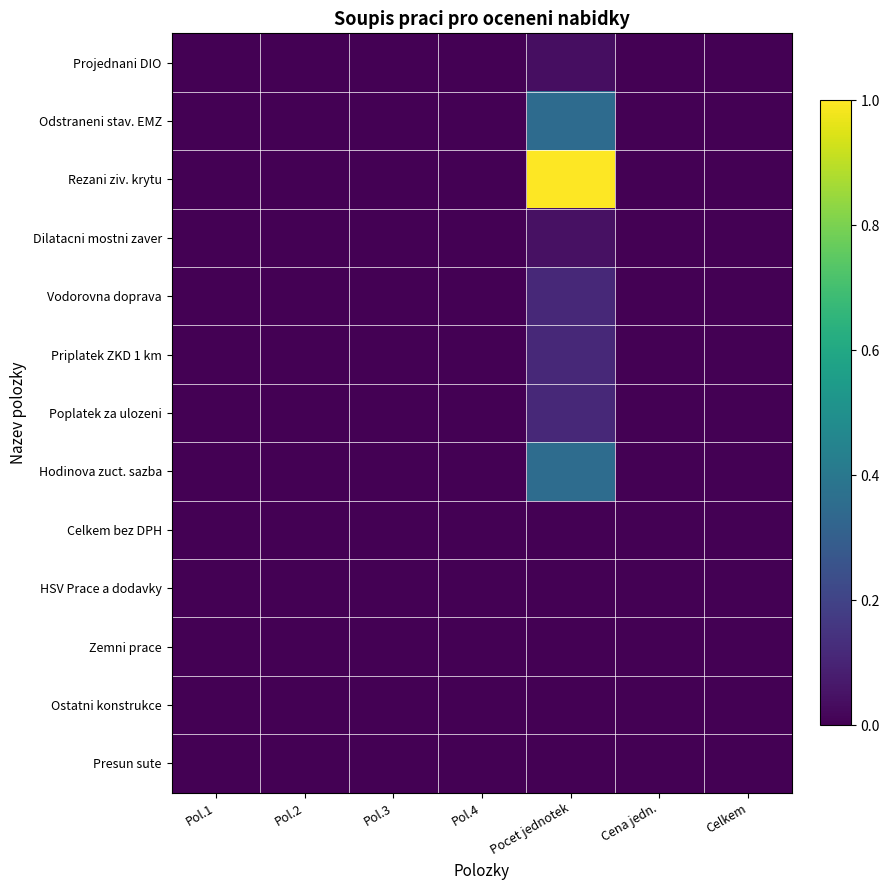

Reading left to right, list all the values displayed in this chart.

Projednani DIO: Pol.1=0.0	Pol.2=0.0	Pol.3=0.0	Pol.4=0.0	Pocet jednotek=0.0	Cena jedn.=0.0	Celkem=0.0
Odstraneni stav. EMZ: Pol.1=0.0	Pol.2=0.0	Pol.3=0.0	Pol.4=0.0	Pocet jednotek=0.3	Cena jedn.=0.0	Celkem=0.0
Rezani ziv. krytu: Pol.1=0.0	Pol.2=0.0	Pol.3=0.0	Pol.4=0.0	Pocet jednotek=1.0	Cena jedn.=0.0	Celkem=0.0
Dilatacni mostni zaver: Pol.1=0.0	Pol.2=0.0	Pol.3=0.0	Pol.4=0.0	Pocet jednotek=0.0	Cena jedn.=0.0	Celkem=0.0
Vodorovna doprava: Pol.1=0.0	Pol.2=0.0	Pol.3=0.0	Pol.4=0.0	Pocet jednotek=0.1	Cena jedn.=0.0	Celkem=0.0
Priplatek ZKD 1 km: Pol.1=0.0	Pol.2=0.0	Pol.3=0.0	Pol.4=0.0	Pocet jednotek=0.1	Cena jedn.=0.0	Celkem=0.0
Poplatek za ulozeni: Pol.1=0.0	Pol.2=0.0	Pol.3=0.0	Pol.4=0.0	Pocet jednotek=0.1	Cena jedn.=0.0	Celkem=0.0
Hodinova zuct. sazba: Pol.1=0.0	Pol.2=0.0	Pol.3=0.0	Pol.4=0.0	Pocet jednotek=0.4	Cena jedn.=0.0	Celkem=0.0
Celkem bez DPH: Pol.1=0.0	Pol.2=0.0	Pol.3=0.0	Pol.4=0.0	Pocet jednotek=0.0	Cena jedn.=0.0	Celkem=0.0
HSV Prace a dodavky: Pol.1=0.0	Pol.2=0.0	Pol.3=0.0	Pol.4=0.0	Pocet jednotek=0.0	Cena jedn.=0.0	Celkem=0.0
Zemni prace: Pol.1=0.0	Pol.2=0.0	Pol.3=0.0	Pol.4=0.0	Pocet jednotek=0.0	Cena jedn.=0.0	Celkem=0.0
Ostatni konstrukce: Pol.1=0.0	Pol.2=0.0	Pol.3=0.0	Pol.4=0.0	Pocet jednotek=0.0	Cena jedn.=0.0	Celkem=0.0
Presun sute: Pol.1=0.0	Pol.2=0.0	Pol.3=0.0	Pol.4=0.0	Pocet jednotek=0.0	Cena jedn.=0.0	Celkem=0.0